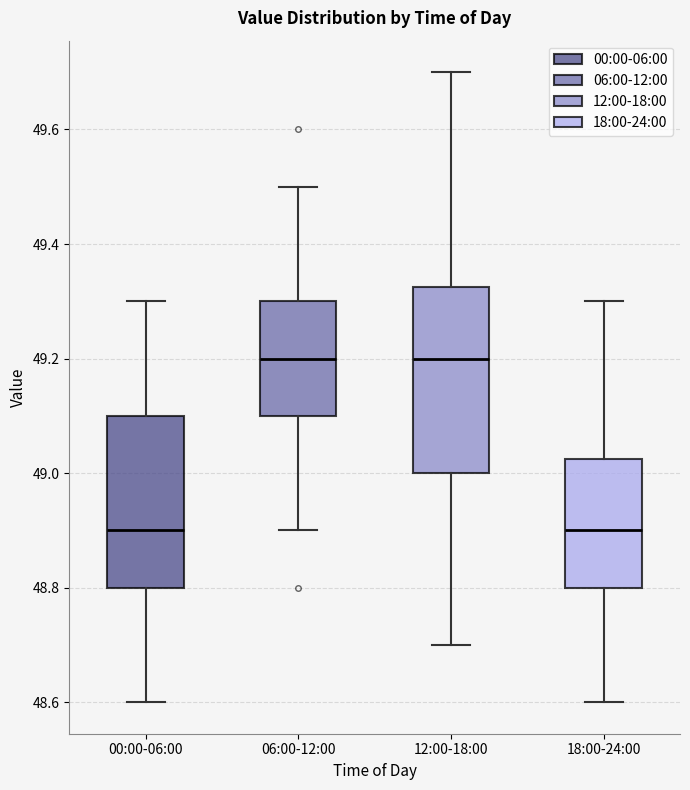

Reading left to right, read every box against the y-axis: the position of its median line, the range the box covers, and the ends of its whiskers. The values are not printed on the chart, so give them approximately, as read against the axis.

00:00-06:00: median 48.90, box 48.80 to 49.10, whiskers 48.60 to 49.30
06:00-12:00: median 49.20, box 49.10 to 49.30, whiskers 48.90 to 49.50
12:00-18:00: median 49.20, box 49.00 to 49.32, whiskers 48.70 to 49.70
18:00-24:00: median 48.90, box 48.80 to 49.02, whiskers 48.60 to 49.30